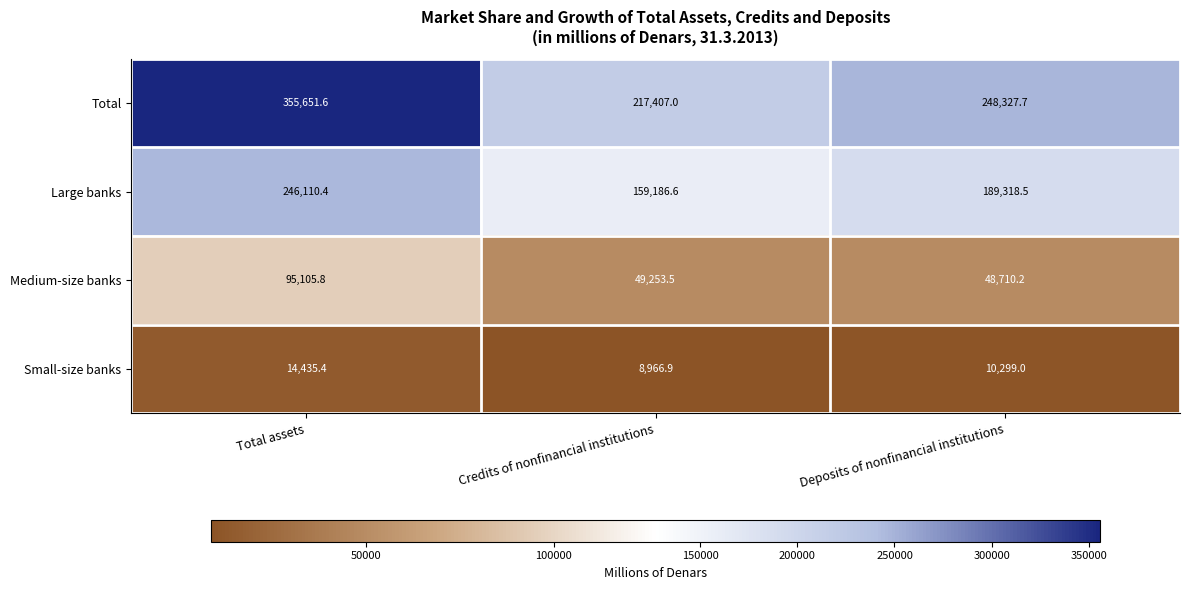

Read the Medium-size banks value at Credits of nonfinancial institutions.

49253.5